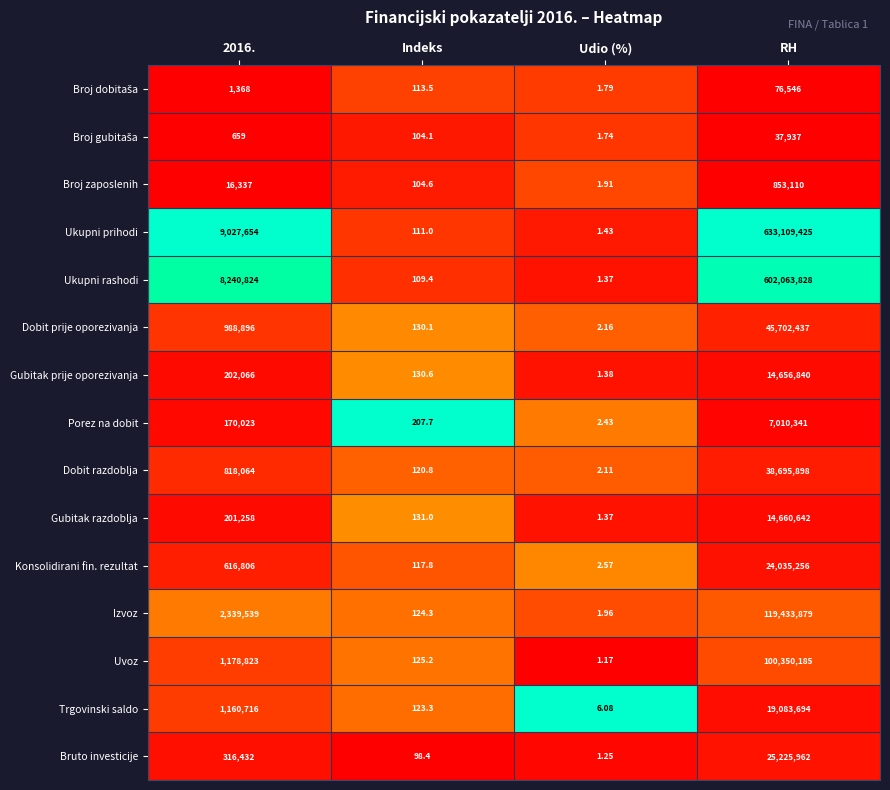

What is the difference between the highest and lowest values at Udio (%)?

4.9